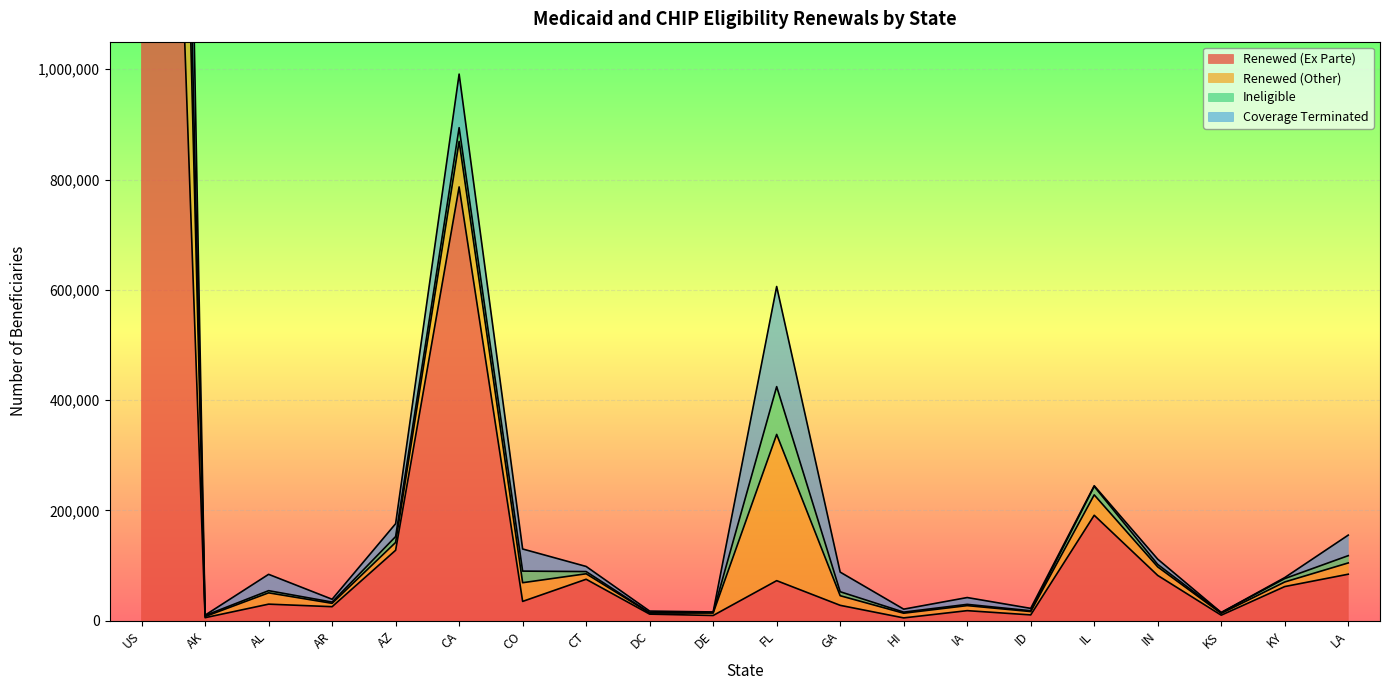

How many lines are shown in the chart?

4